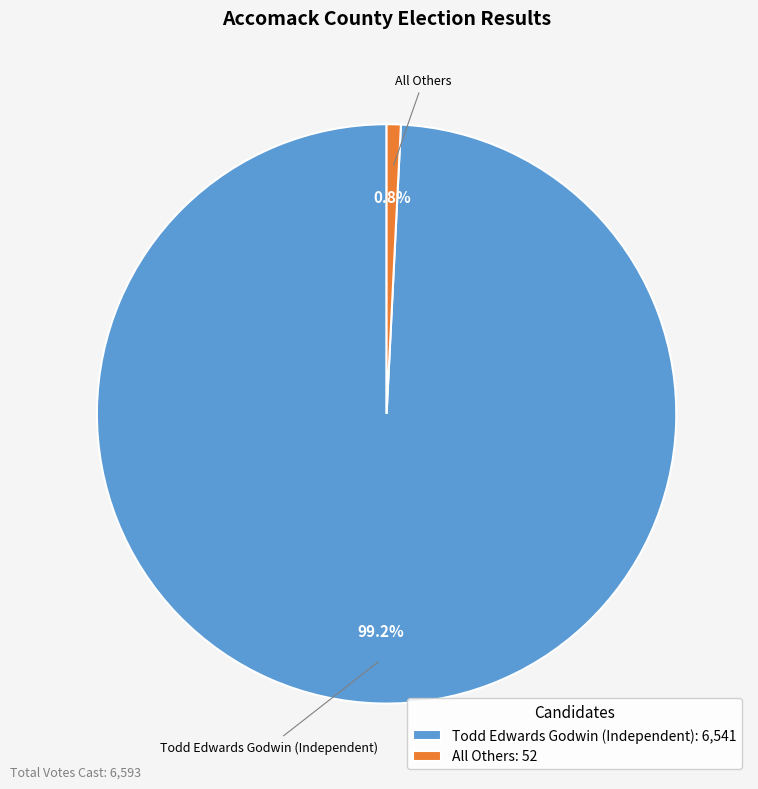

To the nearest percent, what is the difference between the largest and smallest slice percentages?

98%